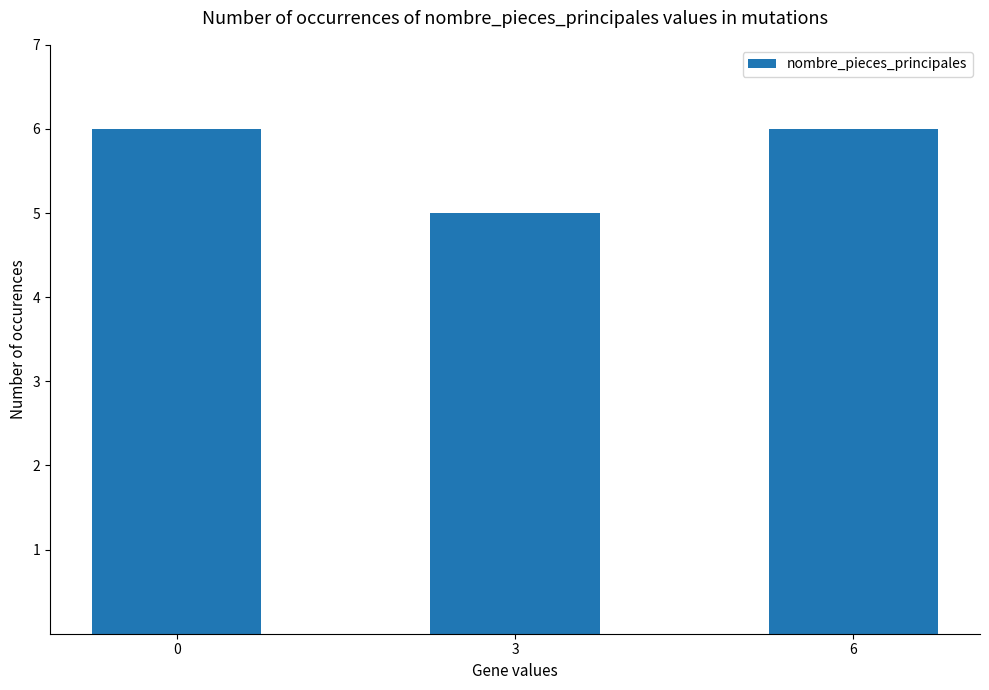

At which label is the value closest to 5?

3